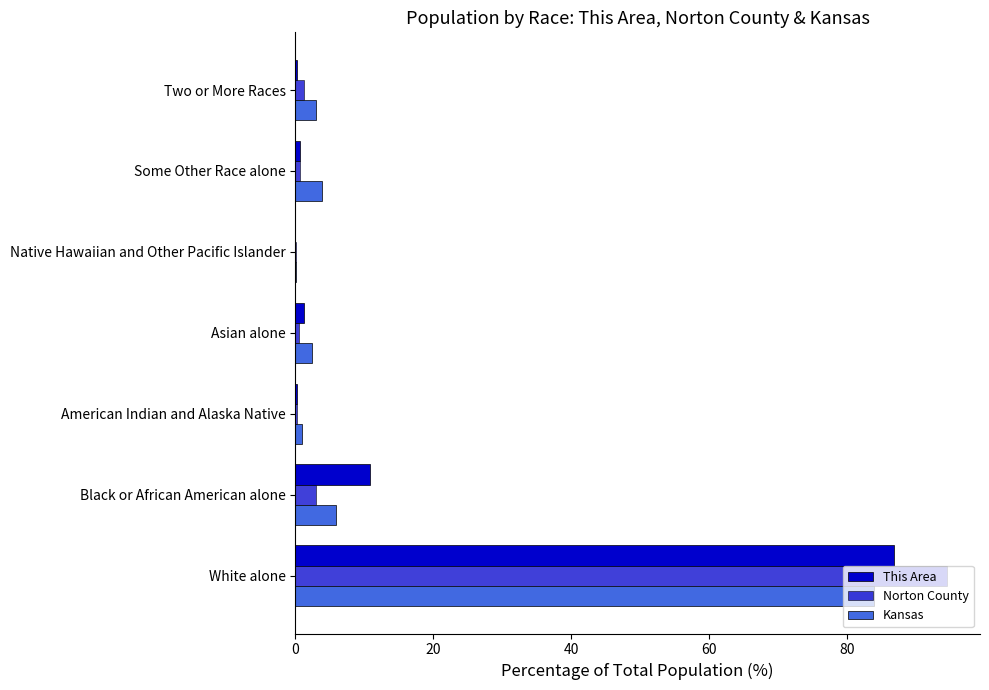

Count the number of data series in this chart.

3